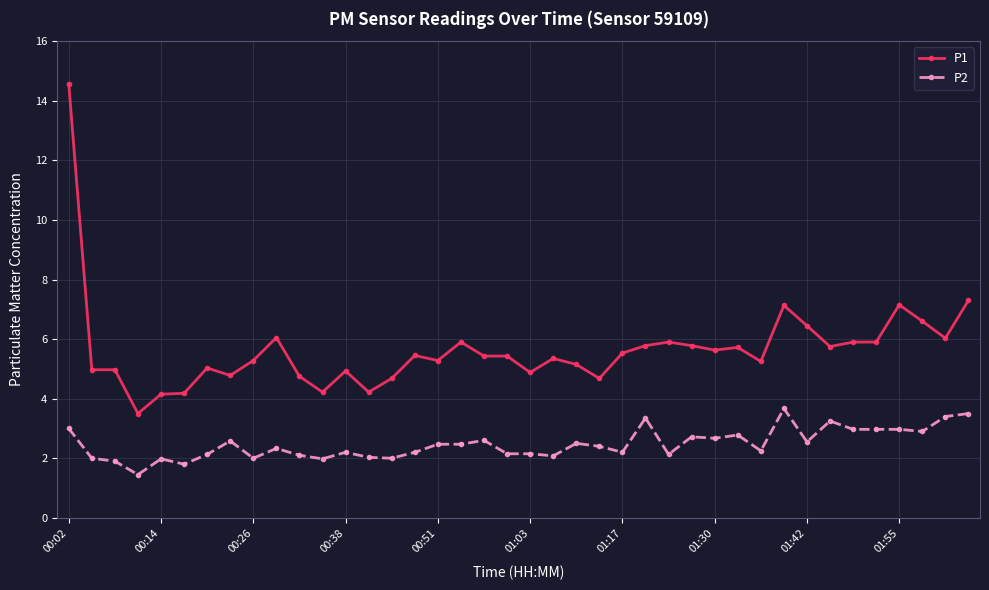

What is the sum of all P2 values?

98.8